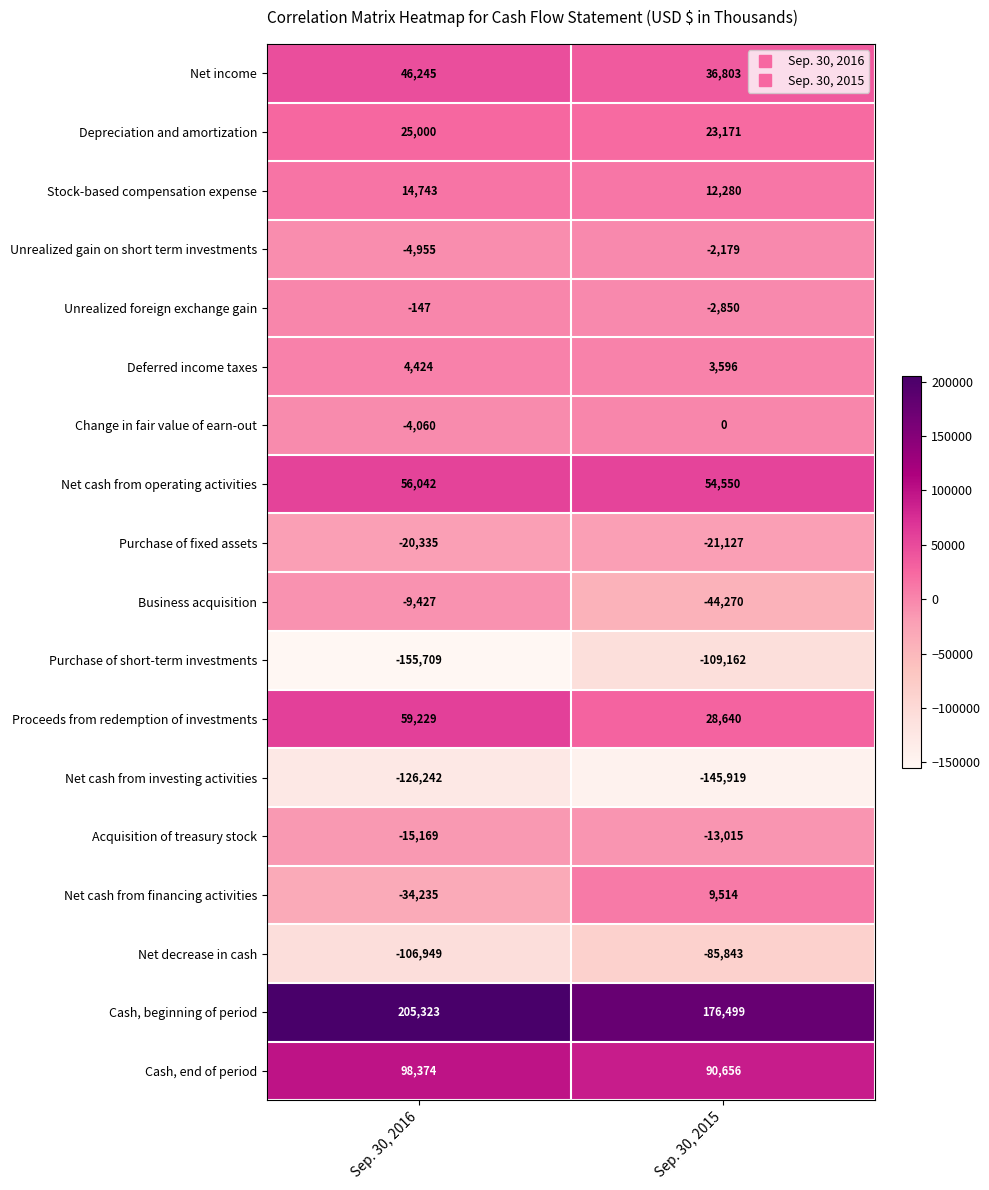

The value of Unrealized foreign exchange gain at Sep. 30, 2015 is -4472. True or false?

False